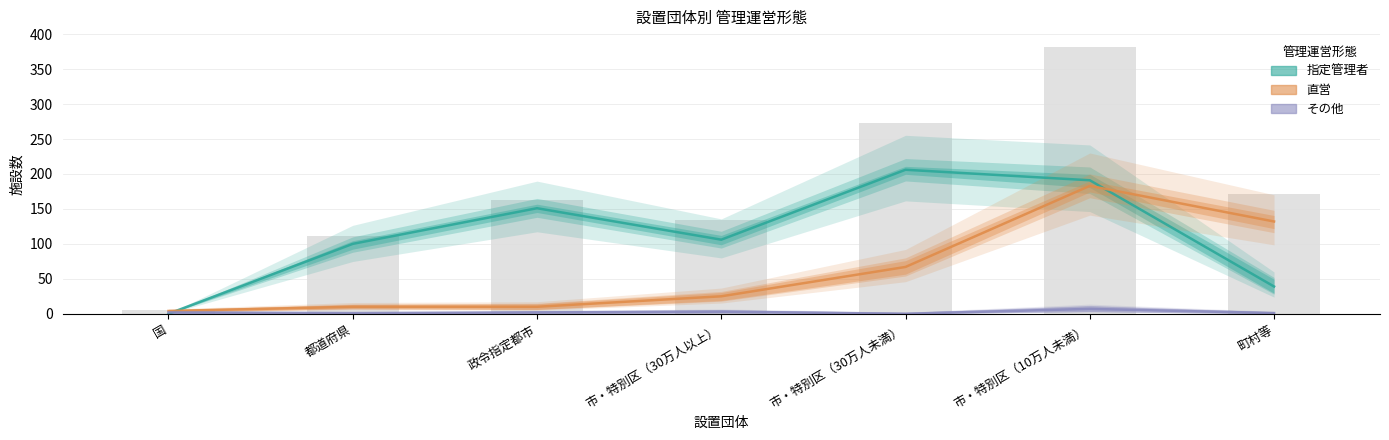

What is the label of the 5th bar from the left?

市・特別区（30万人未満）